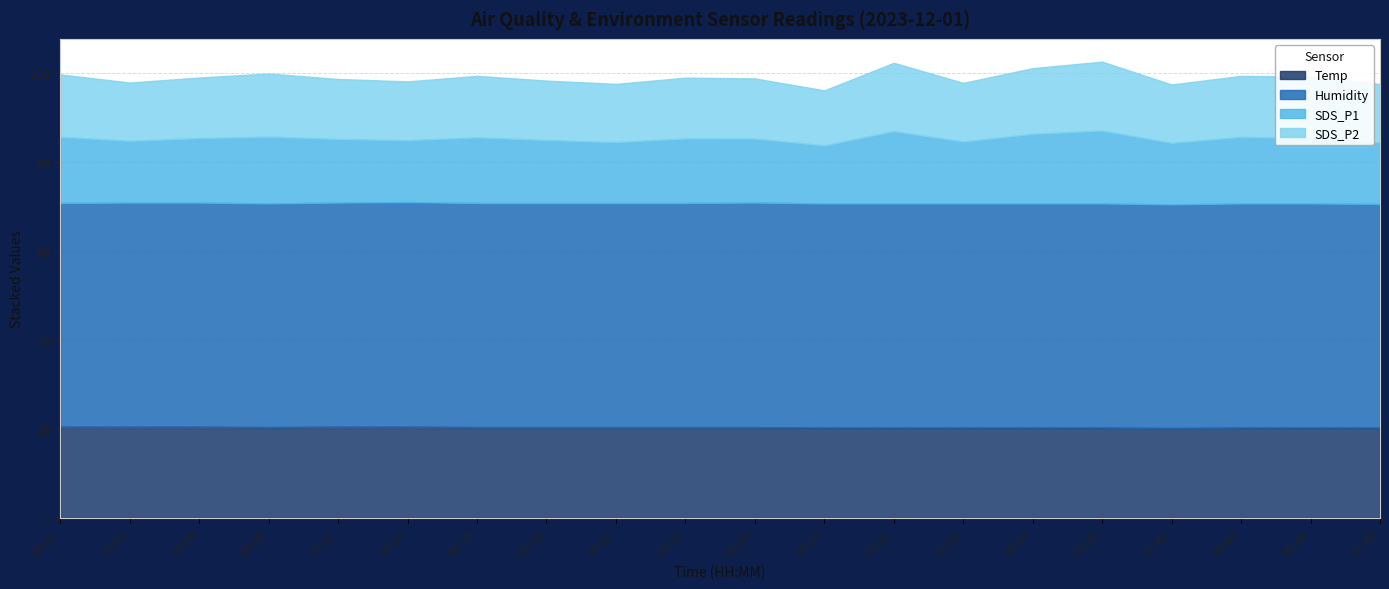

Rank the categories by SDS_P1 value from highest to lowest.

00:38, 00:31, 00:36, 00:09, 00:43, 00:01, 00:16, 00:46, 00:23, 00:06, 00:26, 00:11, 00:19, 00:14, 00:33, 00:04, 00:41, 00:48, 00:21, 00:28